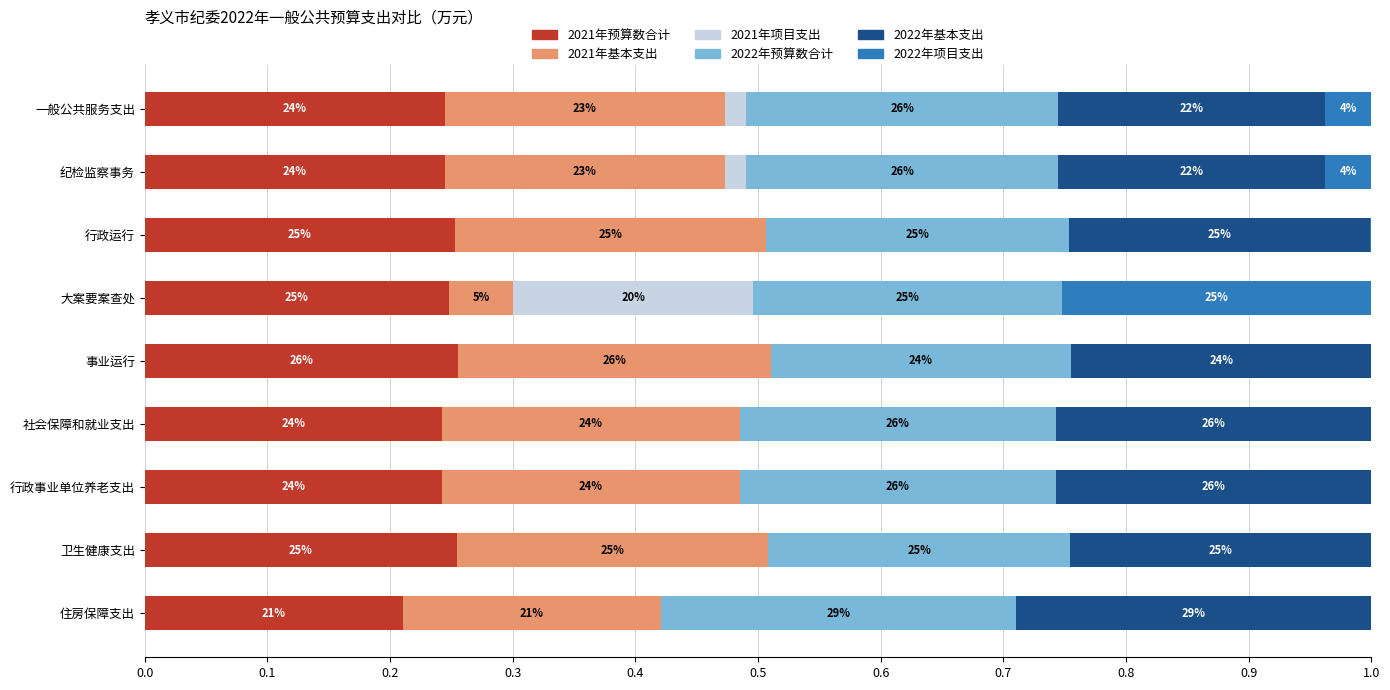

What are all the series names shown in the legend?

2021年预算数合计, 2021年基本支出, 2021年项目支出, 2022年预算数合计, 2022年基本支出, 2022年项目支出